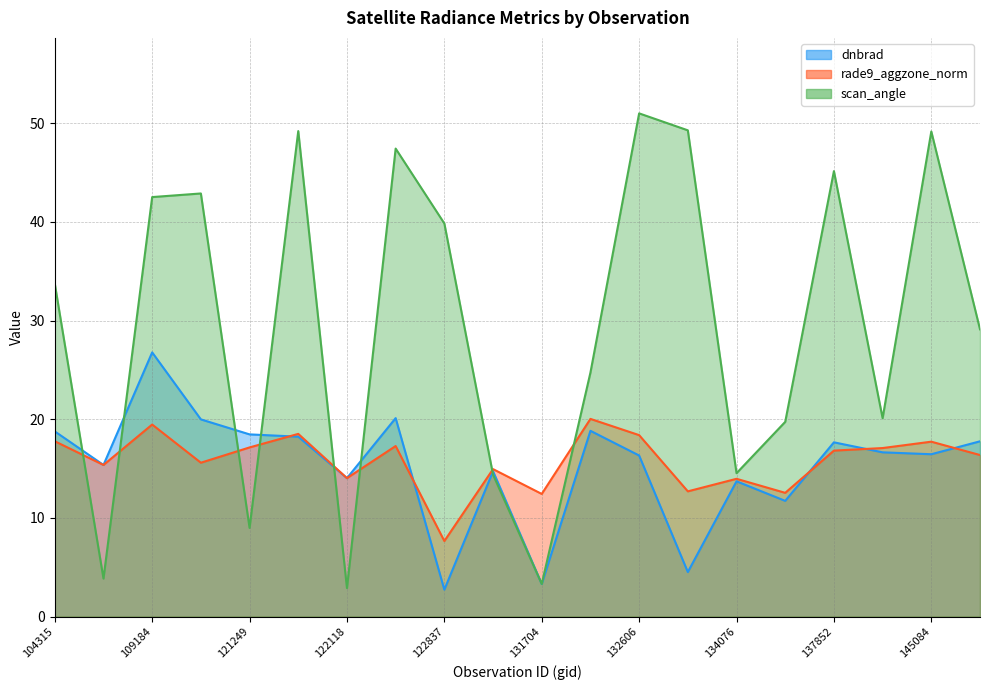

What is the average value of the scan_angle series?

29.6